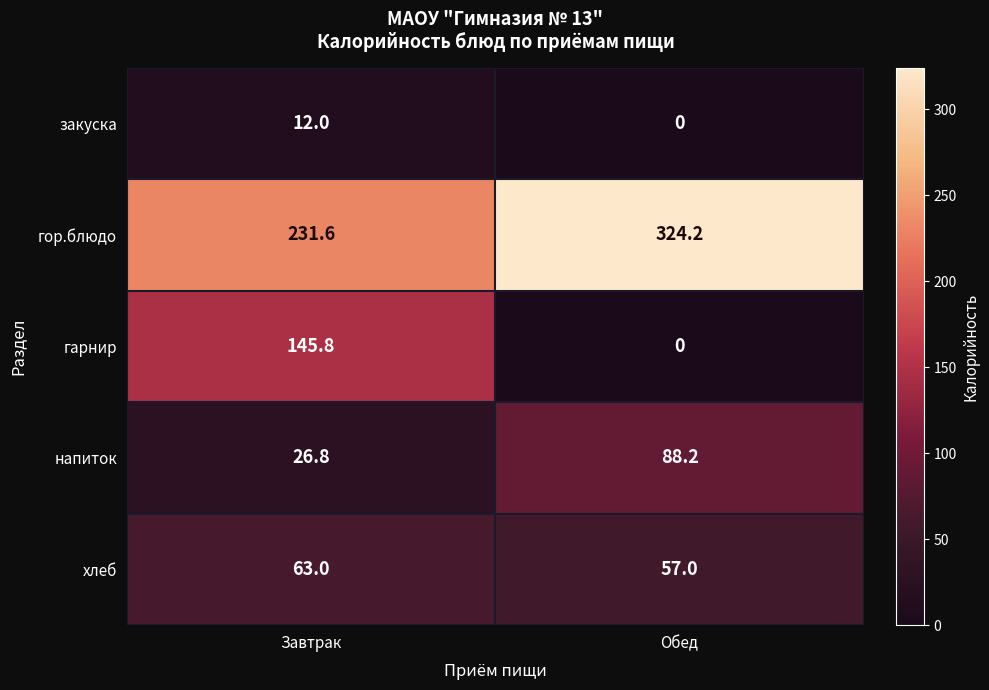

What is the sum of the закуска values at Завтрак and Обед?

12.0